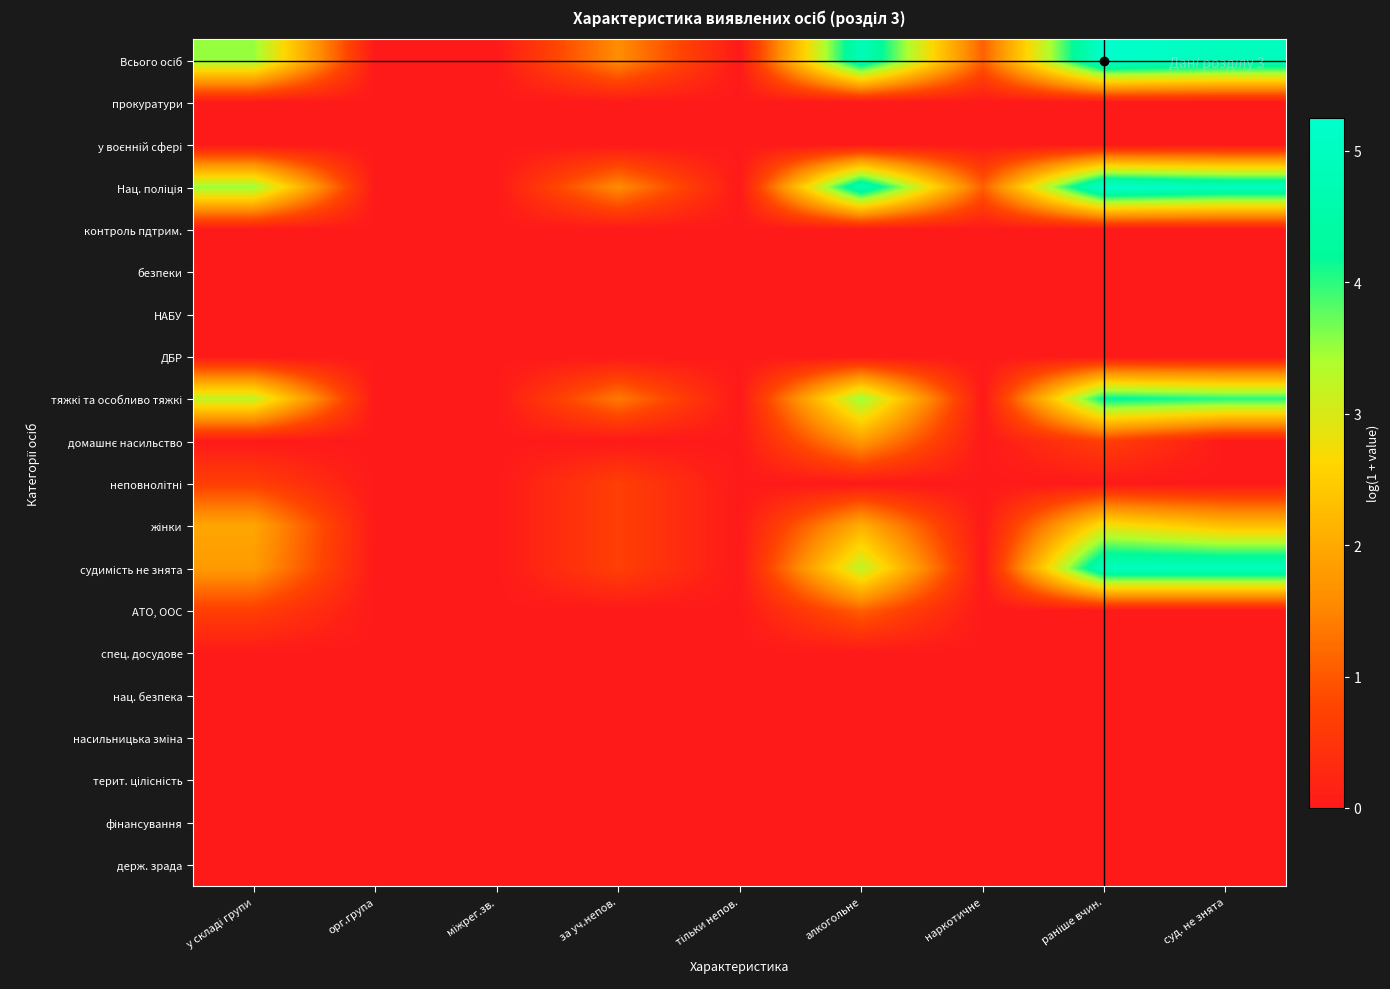

At which category is the sum across all series the highest?

раніше вчин.